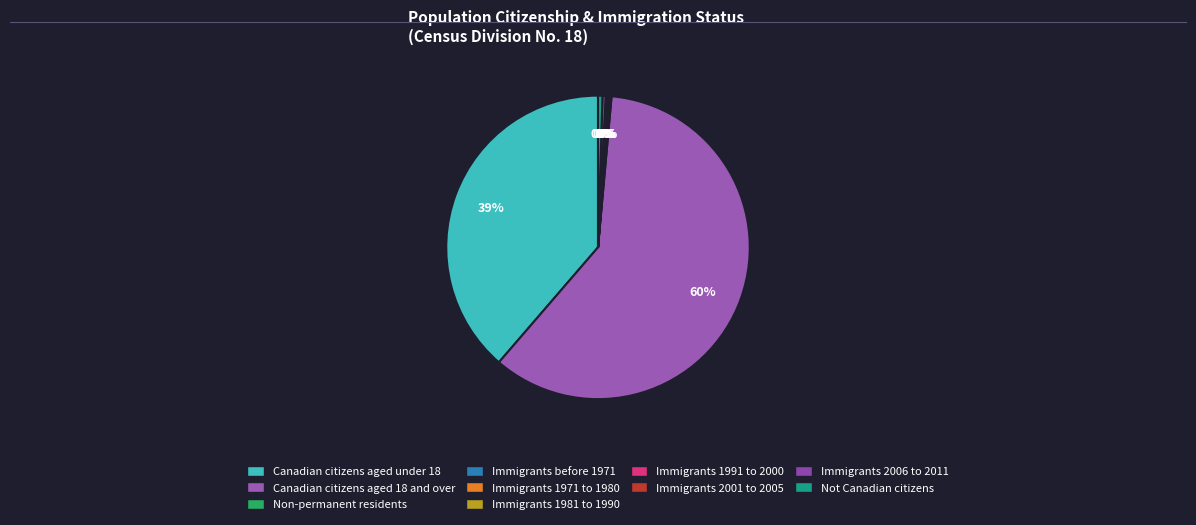

How many segments does this pie chart have?

10